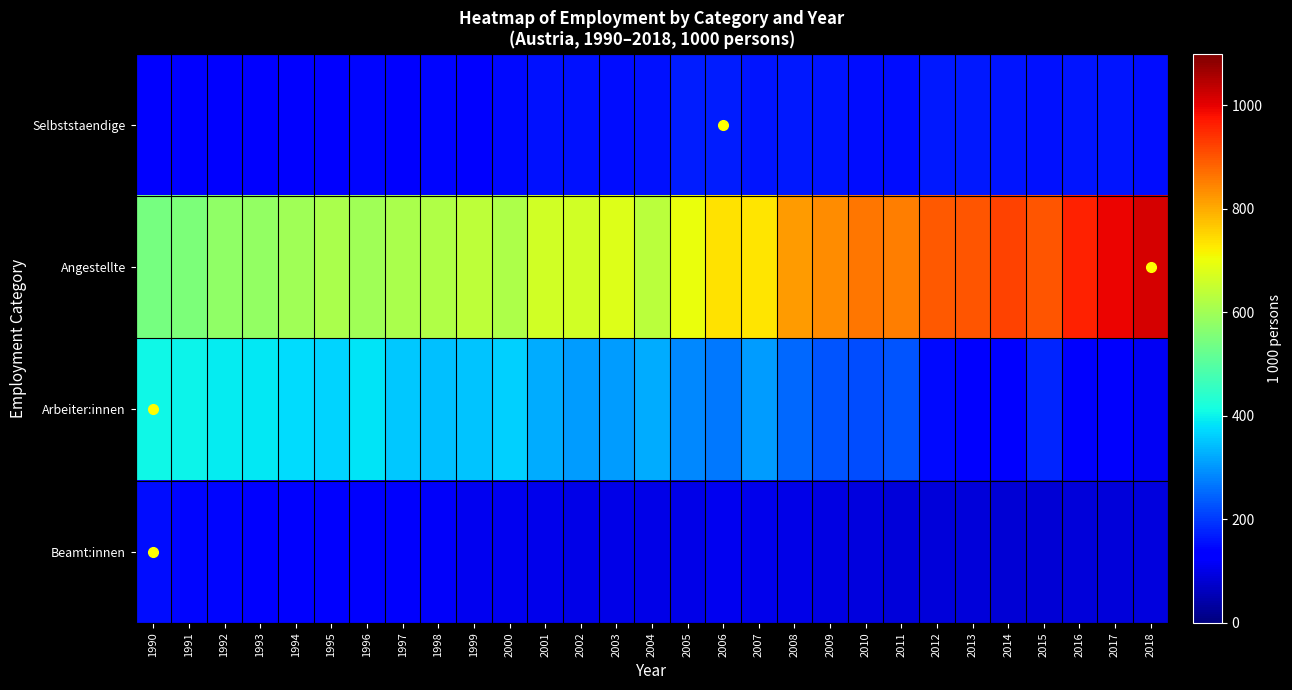

At which category is the sum across all series the highest?

2018